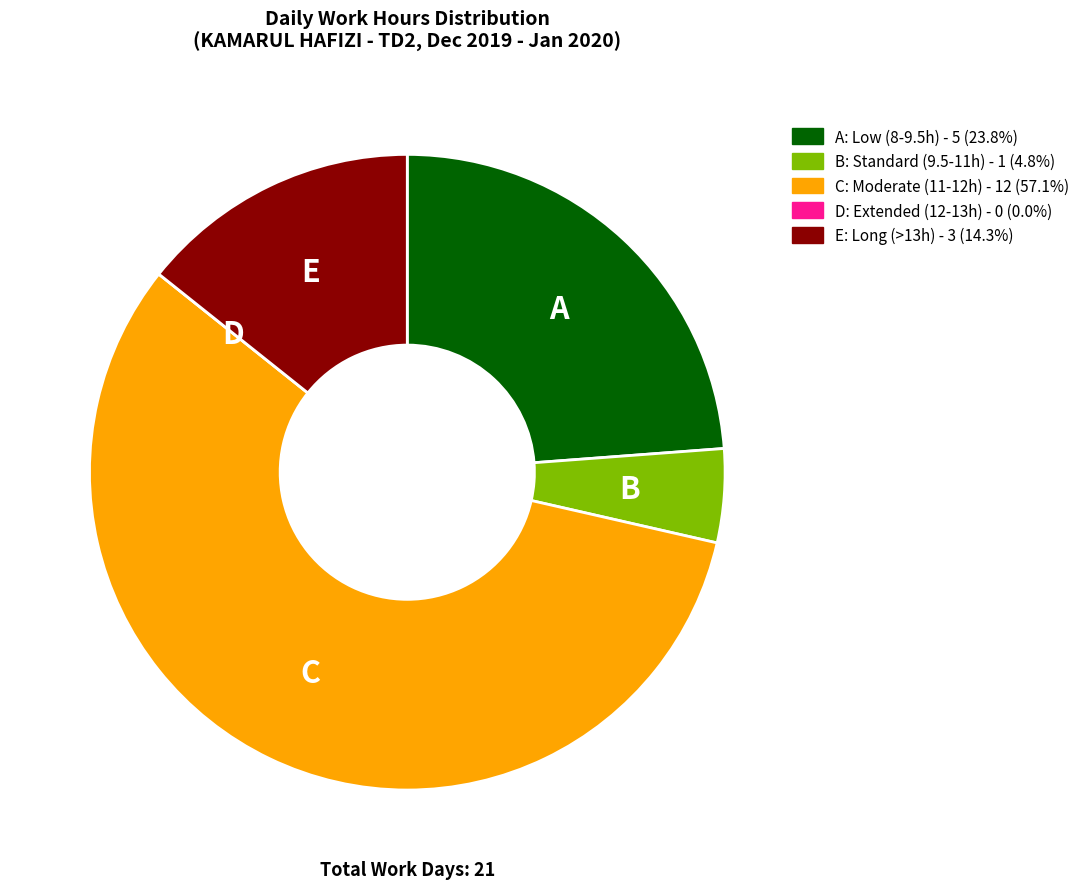

Is there any slice that represents more than half of the pie?

Yes